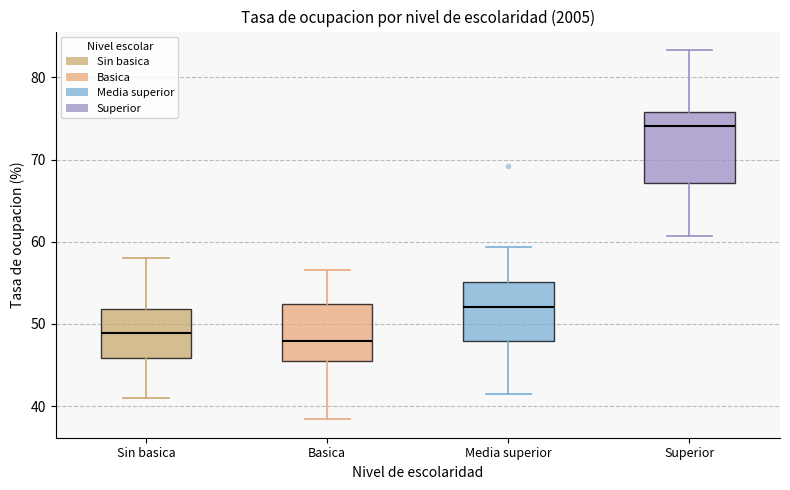

Reading left to right, transcribe this box plot: for each box, give where its median line is, the range the box spans, and where its two whiskers end, as read against the y-axis. The values are not printed on the chart, so give them approximately, as read against the axis.

Sin basica: median 49, box 46 to 52, whiskers 41 to 58
Basica: median 48, box 45 to 52, whiskers 38 to 57
Media superior: median 52, box 48 to 55, whiskers 41 to 59
Superior: median 74, box 67 to 76, whiskers 61 to 83